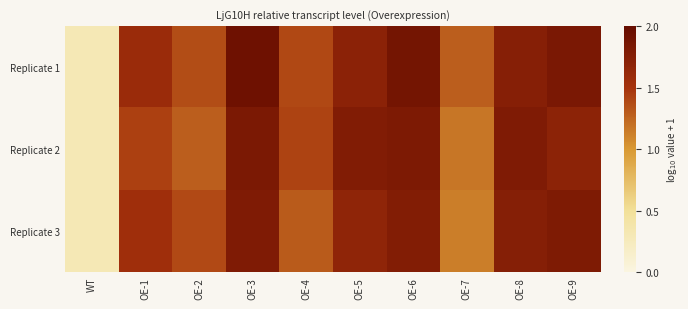

Reading left to right, extract all data points from this chart.

Replicate 1: WT=0.3	OE-1=1.6	OE-2=1.4	OE-3=1.9	OE-4=1.4	OE-5=1.7	OE-6=1.9	OE-7=1.3	OE-8=1.7	OE-9=1.8
Replicate 2: WT=0.3	OE-1=1.4	OE-2=1.3	OE-3=1.8	OE-4=1.4	OE-5=1.8	OE-6=1.8	OE-7=1.2	OE-8=1.8	OE-9=1.7
Replicate 3: WT=0.3	OE-1=1.6	OE-2=1.4	OE-3=1.8	OE-4=1.3	OE-5=1.7	OE-6=1.8	OE-7=1.1	OE-8=1.8	OE-9=1.8